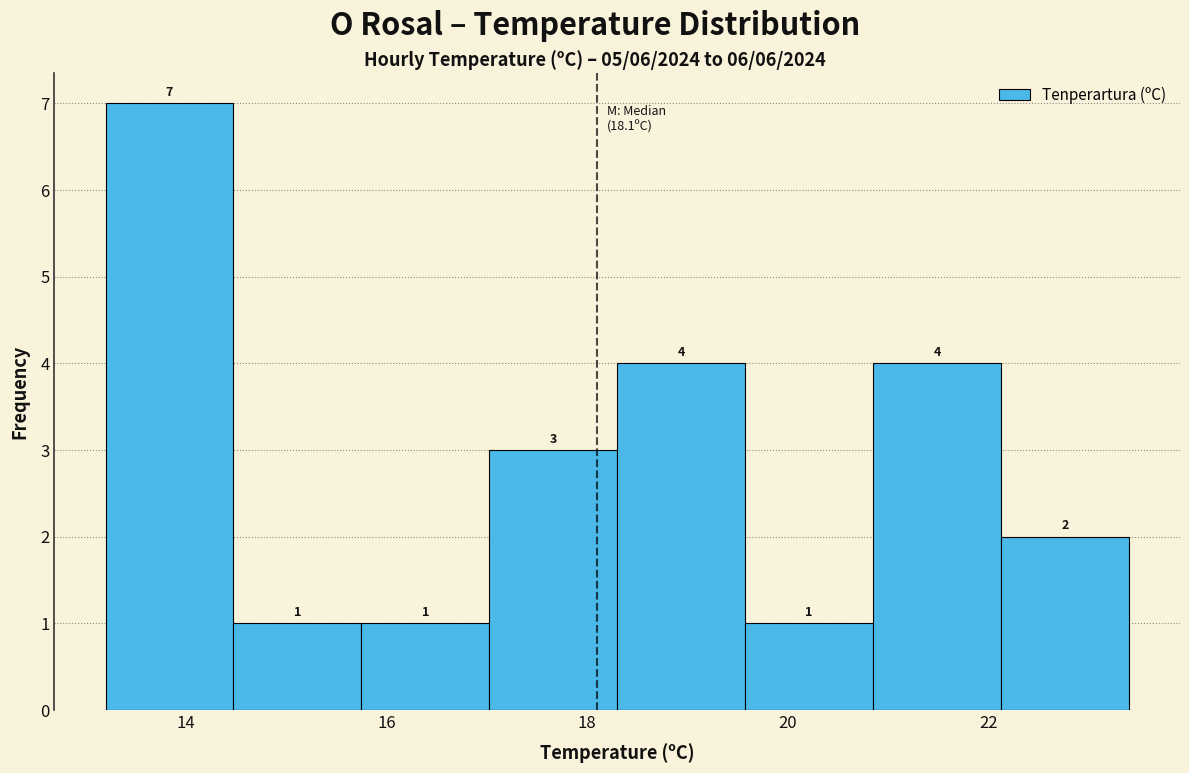

Reading left to right, transcribe this chart: for each bar, give the range it covers on the x-axis and its height. The bar edges are not printed on the chart, so give them approximately, as read against the axis.

13.2 to 14.4: 7
14.4 to 15.8: 1
15.8 to 17.0: 1
17.0 to 18.4: 3
18.4 to 19.6: 4
19.6 to 20.8: 1
20.8 to 22.2: 4
22.2 to 23.4: 2